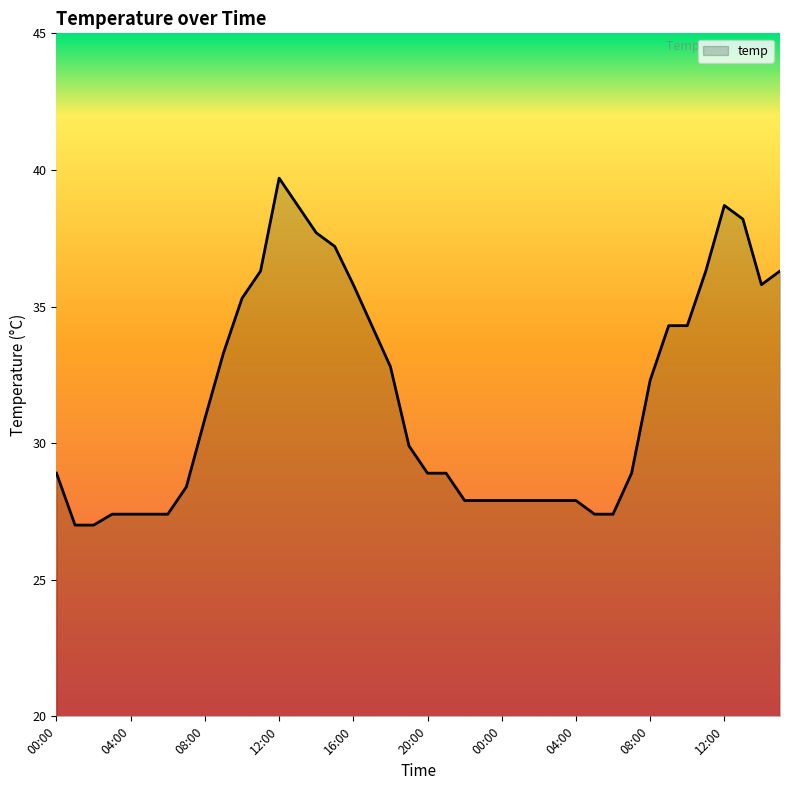

What is the difference between the maximum and minimum values?

12.7